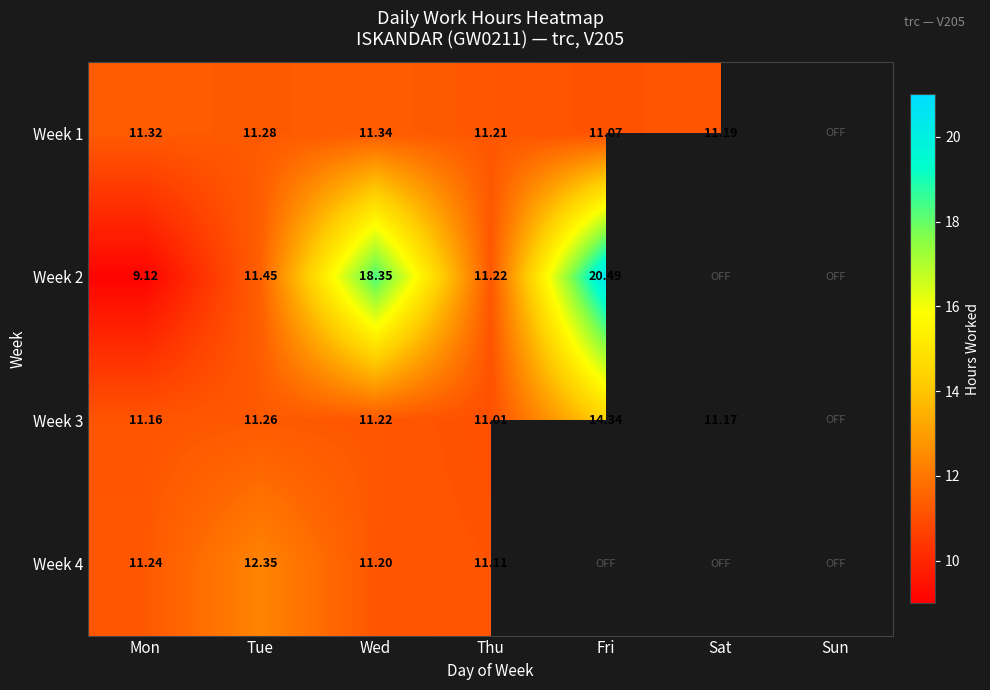

What is the difference between the maximum and minimum values in the Week 1 series?

0.3